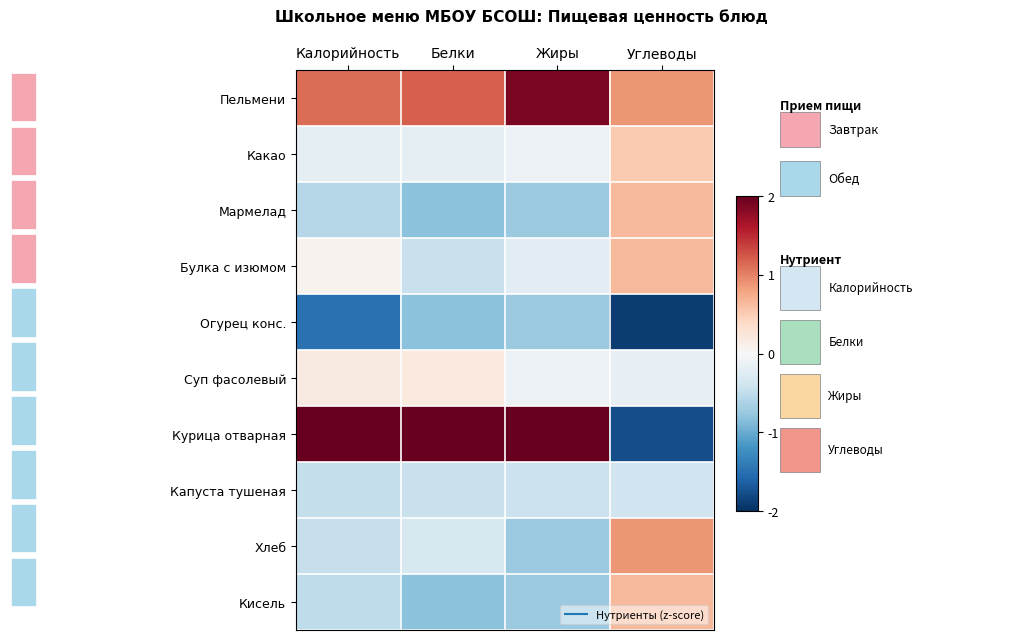

What is the difference between the highest and lowest values at Белки?

3.3